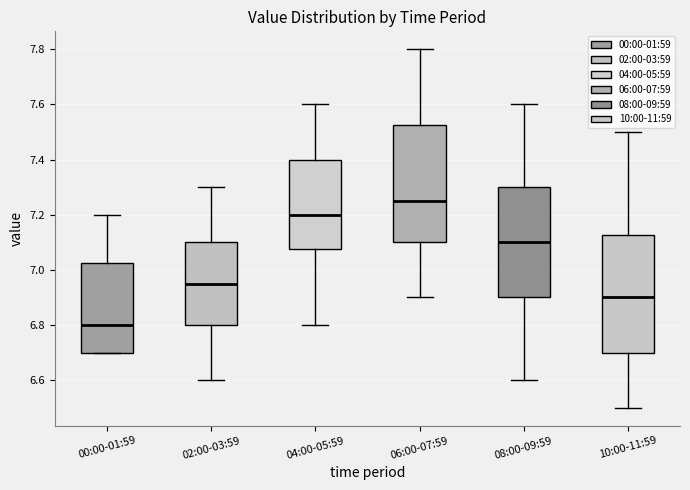

Reading left to right, read every box against the y-axis: the position of its median line, the range the box covers, and the ends of its whiskers. The values are not printed on the chart, so give them approximately, as read against the axis.

00:00-01:59: median 6.80, box 6.70 to 7.02, whiskers 6.70 to 7.20
02:00-03:59: median 6.96, box 6.80 to 7.10, whiskers 6.60 to 7.30
04:00-05:59: median 7.20, box 7.08 to 7.40, whiskers 6.80 to 7.60
06:00-07:59: median 7.26, box 7.10 to 7.52, whiskers 6.90 to 7.80
08:00-09:59: median 7.10, box 6.90 to 7.30, whiskers 6.60 to 7.60
10:00-11:59: median 6.90, box 6.70 to 7.12, whiskers 6.50 to 7.50